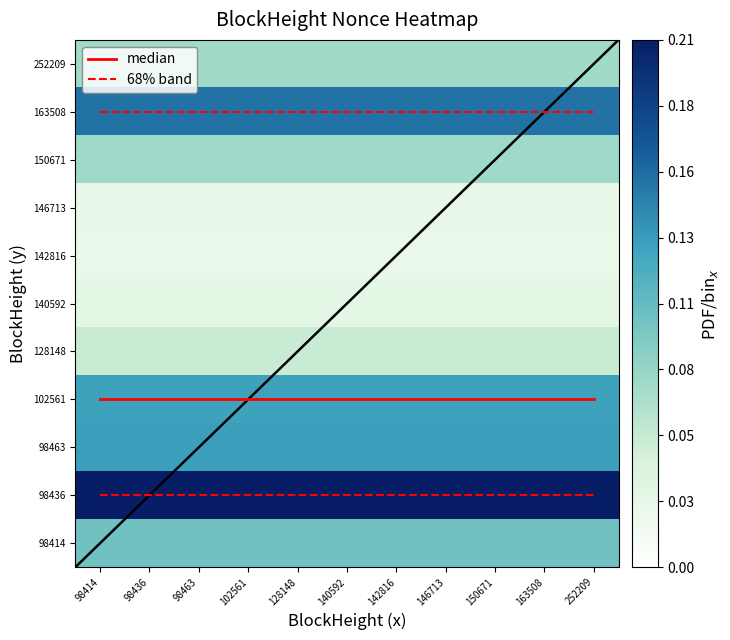

The 128148 series shows 0.1 at 98414. True or false?

False